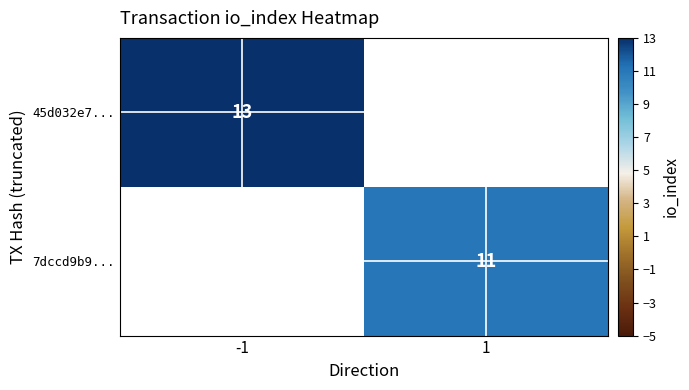

The 7dccd9b9... series shows 6 at 1. True or false?

False